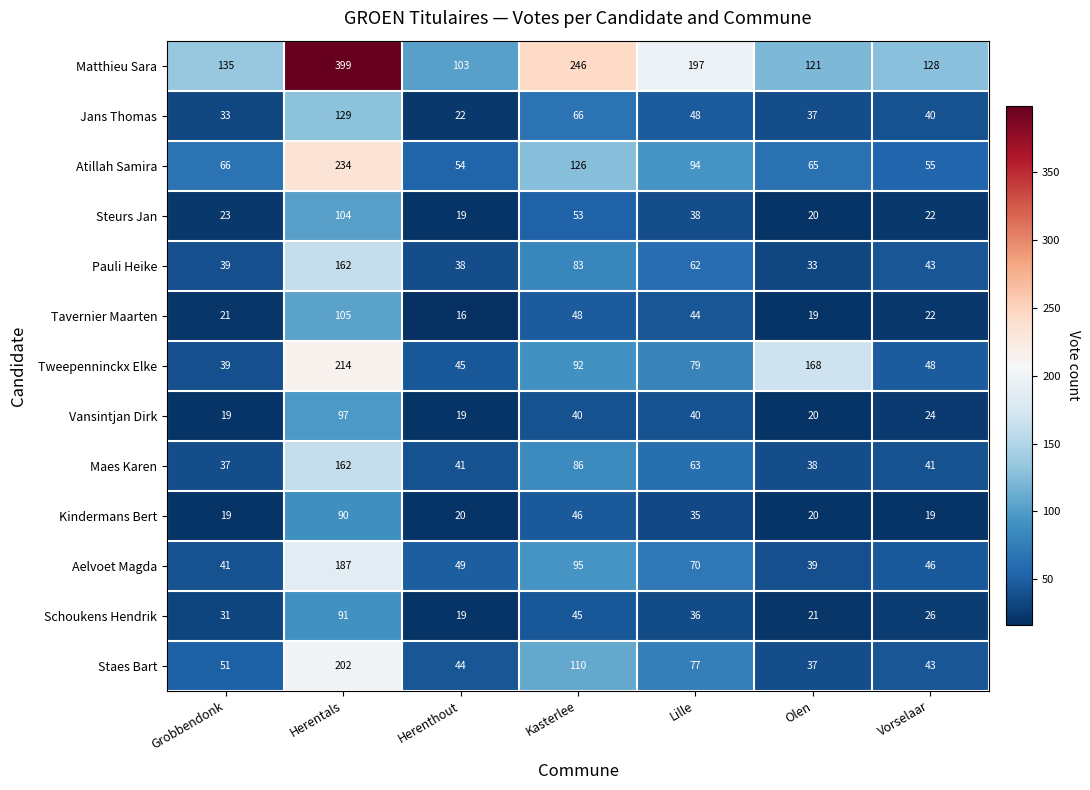

Which series has the largest range (max minus min)?

Matthieu Sara